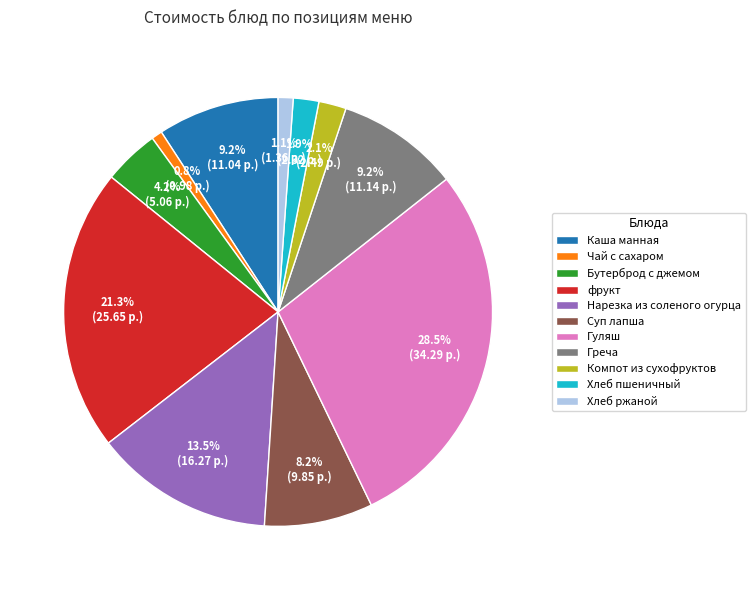

To the nearest percent, what is the difference between the largest and smallest slice percentages?

28%